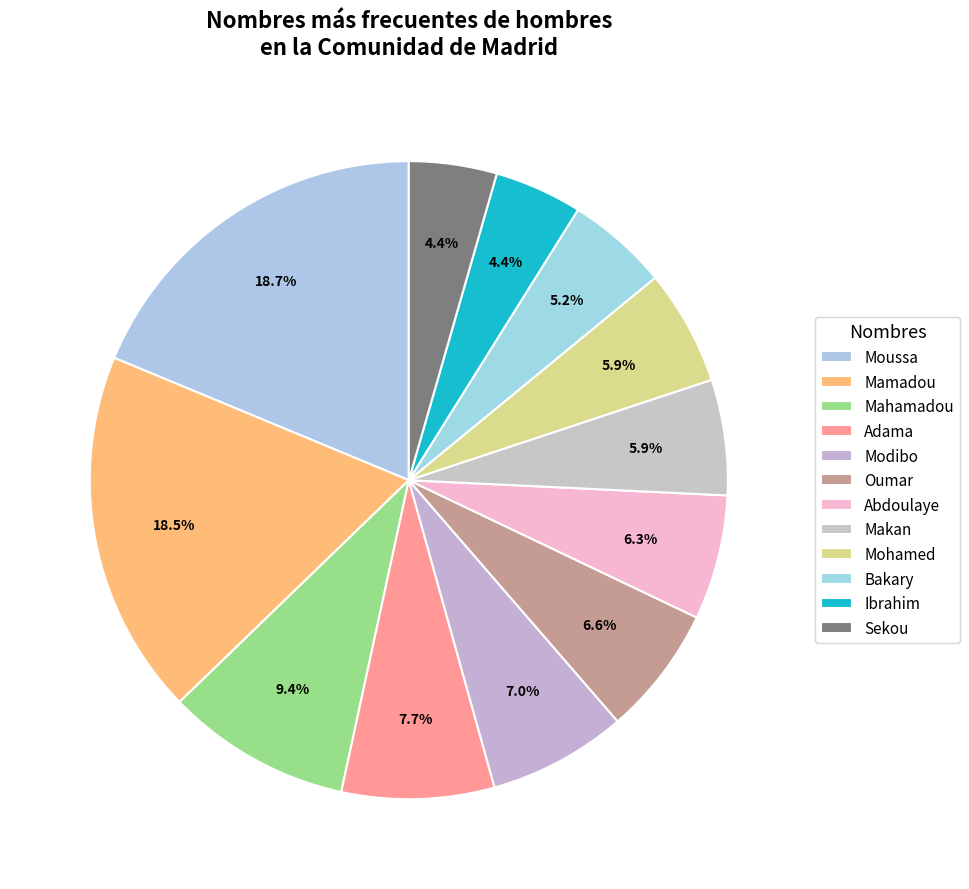

How many segments does this pie chart have?

12